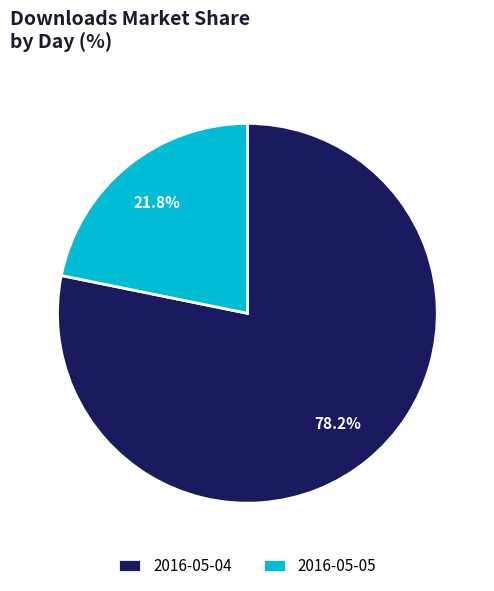

What portion of the pie excludes 2016-05-04?

21.8%